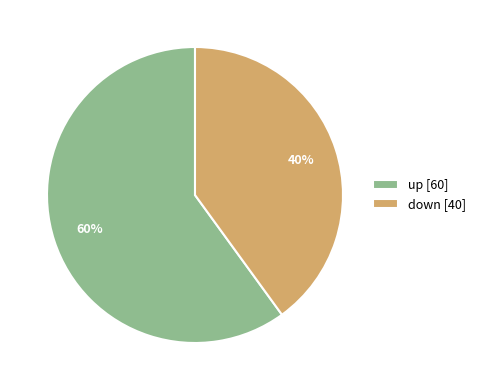

Is up the majority of the pie?

Yes